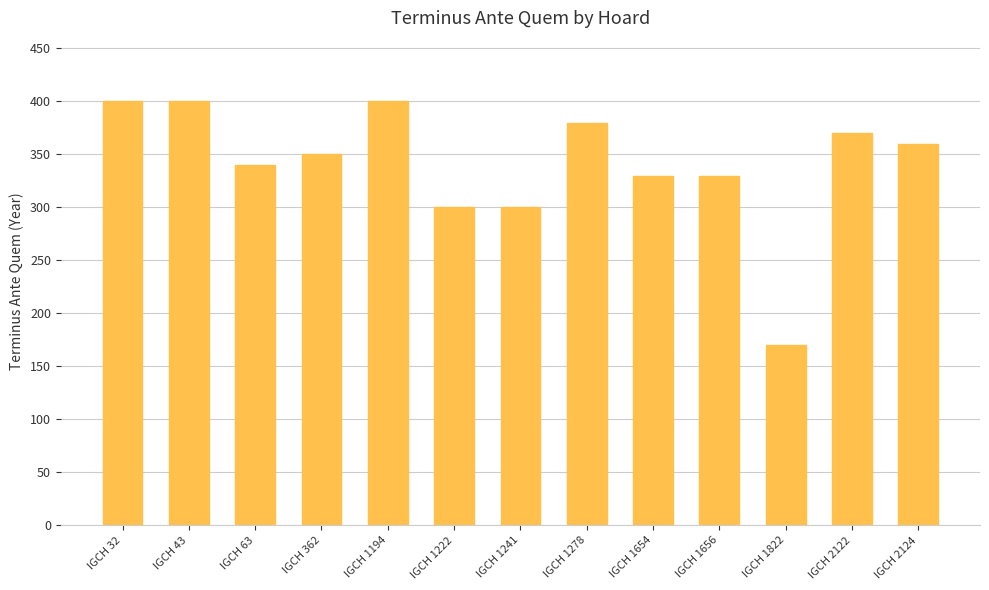

Approximately how many times larger is the value at IGCH 32 compared to IGCH 1656?

1.2